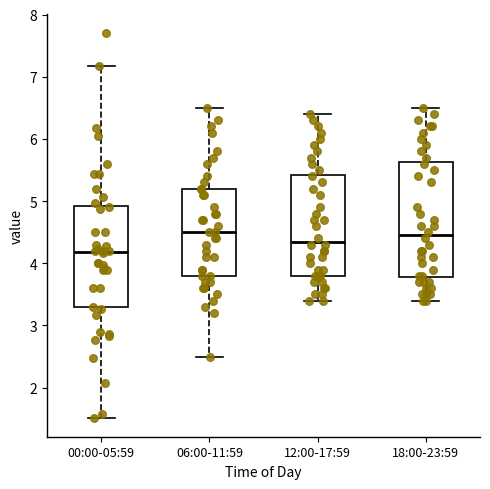

Where is the upper edge of the box for 12:00-17:59 on the y-axis? The values are not printed on the chart, so give them approximately, as read against the axis.

5.4